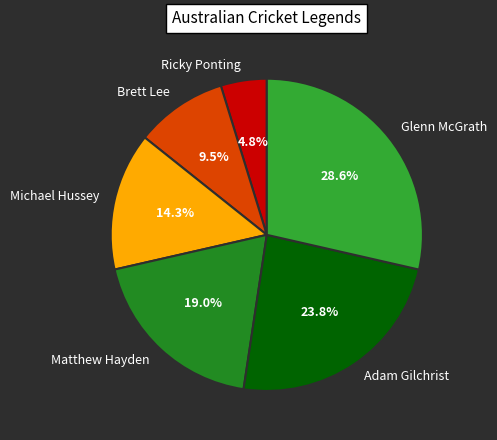

How many slices are in this pie chart?

6